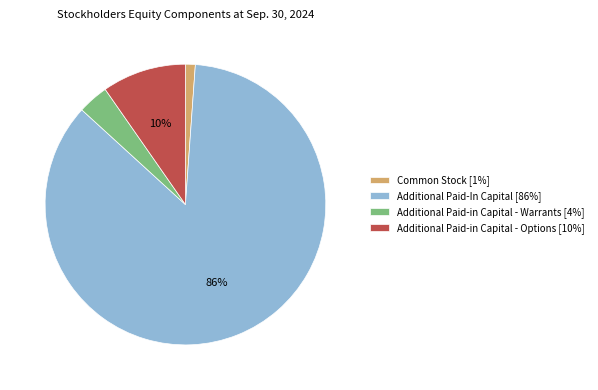

Which category has the smallest portion of the pie?

Common Stock